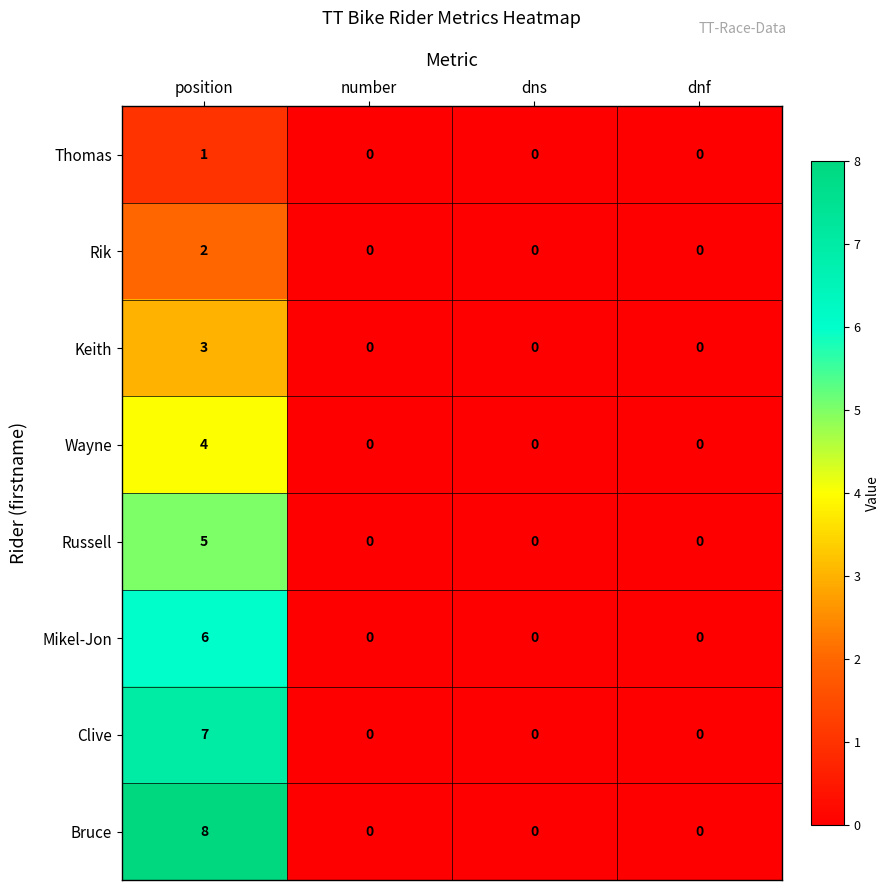

What is the difference between the highest and lowest values at position?

7